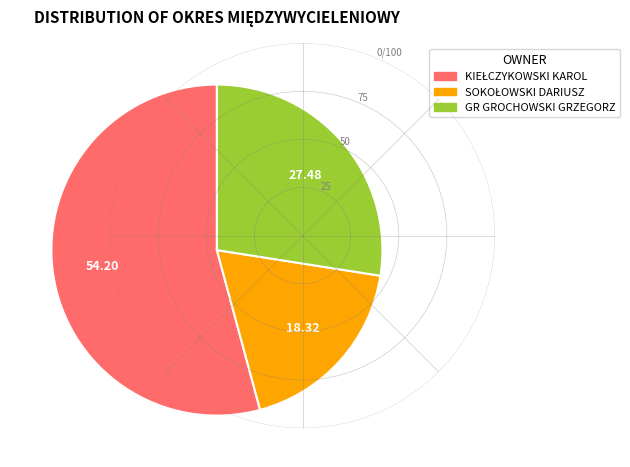

Does any single category account for the majority?

Yes